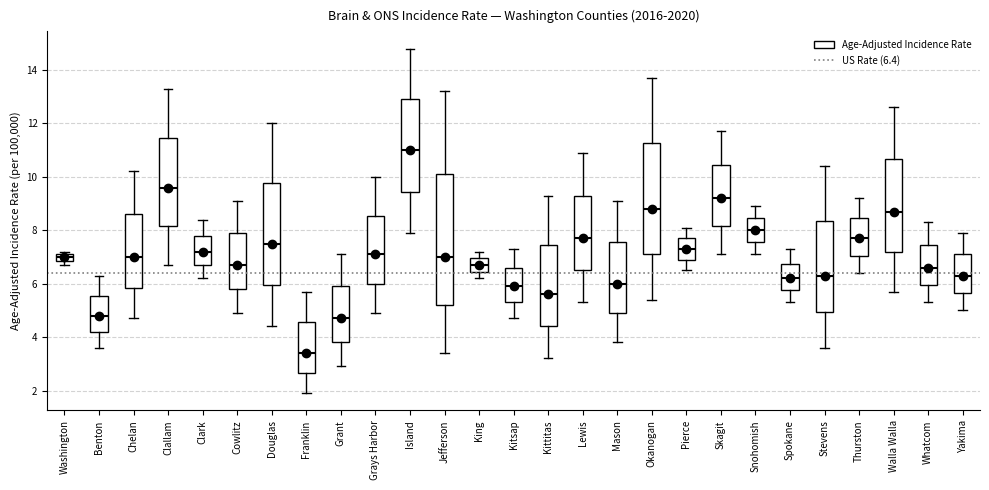

Where is the lower edge of the box for Clark on the y-axis? The values are not printed on the chart, so give them approximately, as read against the axis.

6.8